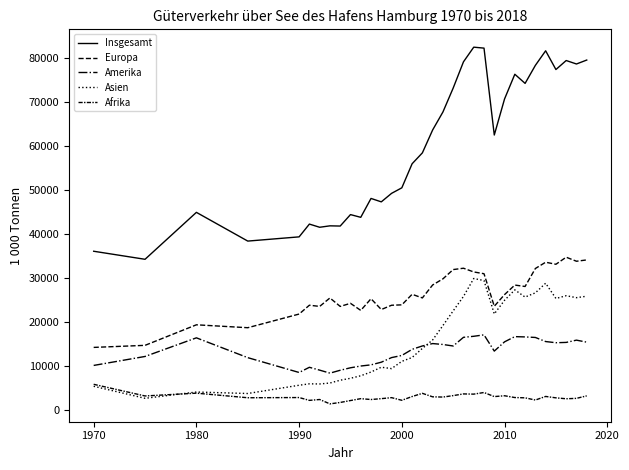

Is this an area chart (filled region under the line)?

No